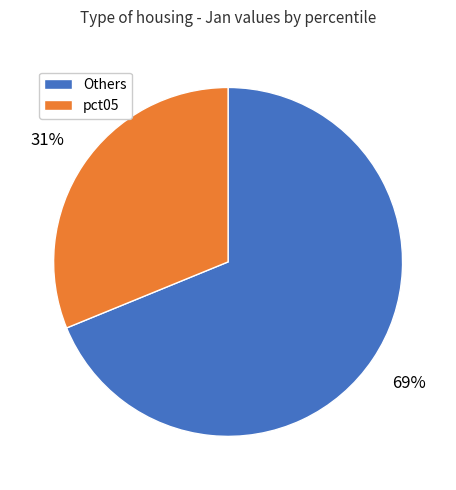

To the nearest percent, what is the difference between the largest and smallest slice percentages?

38%